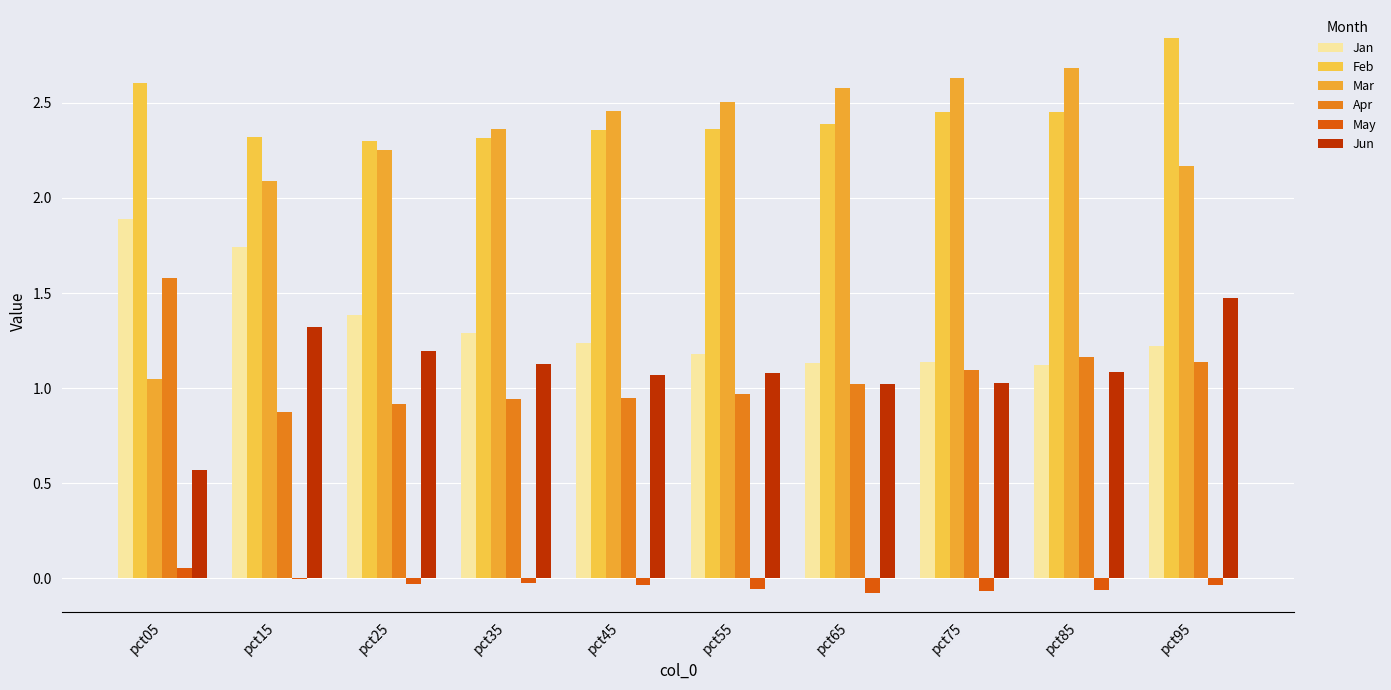

What is the value of the Jun bar at the 9th from the left?

1.1